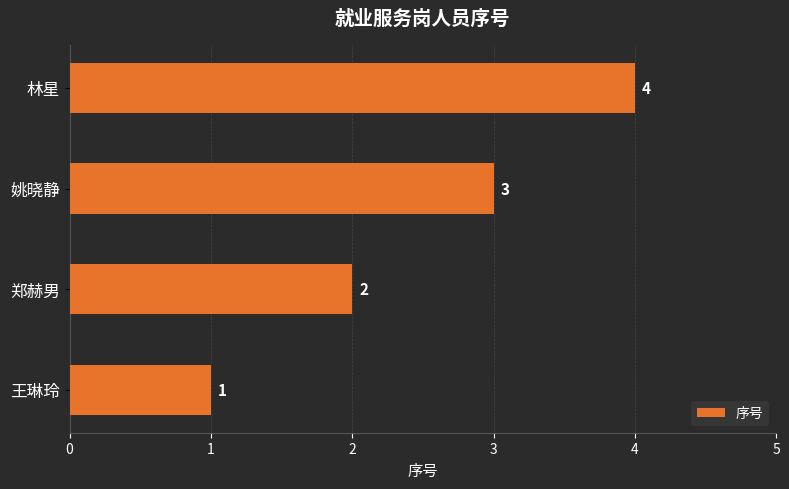

What is the smallest value displayed?

1